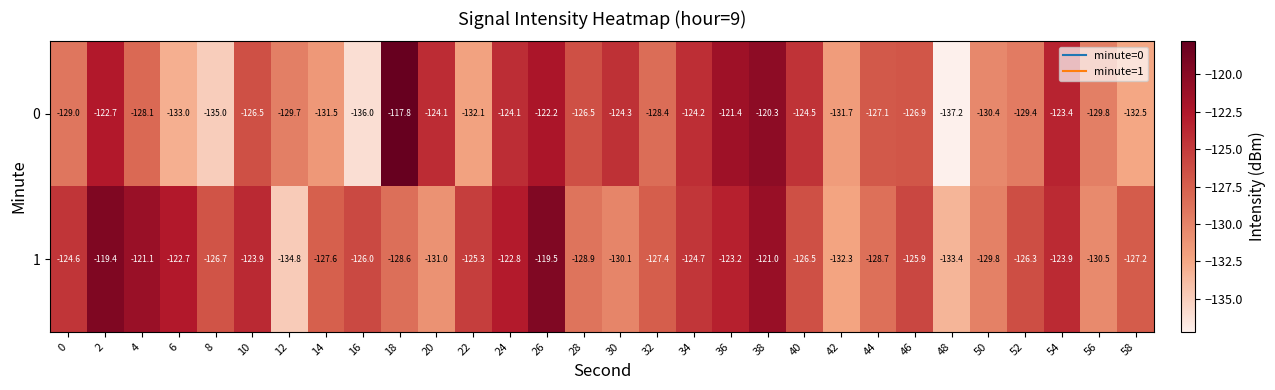

Count the number of data series in this chart.

2